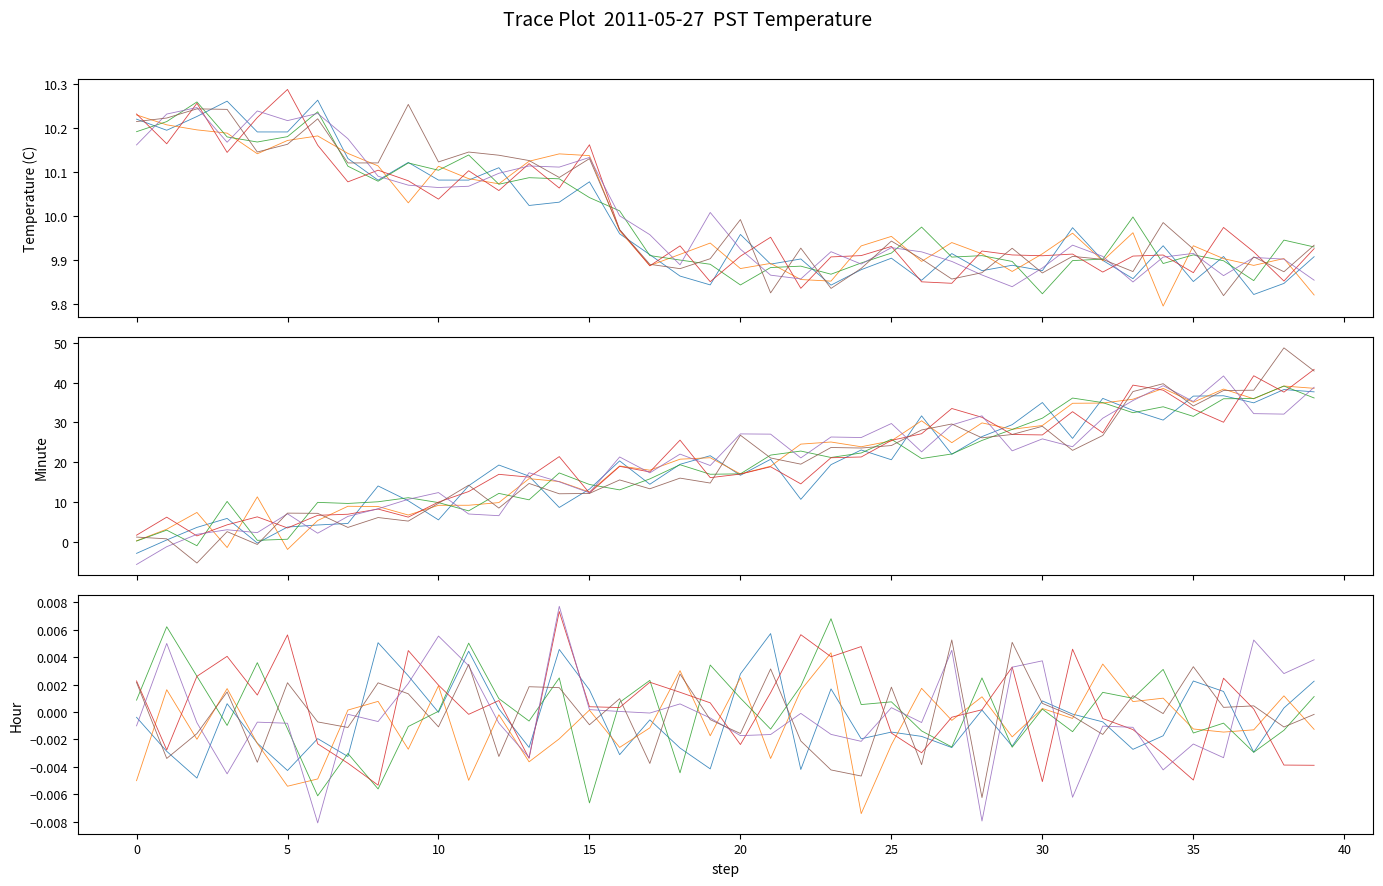

How many values in the chain 5 series are below 0?

21